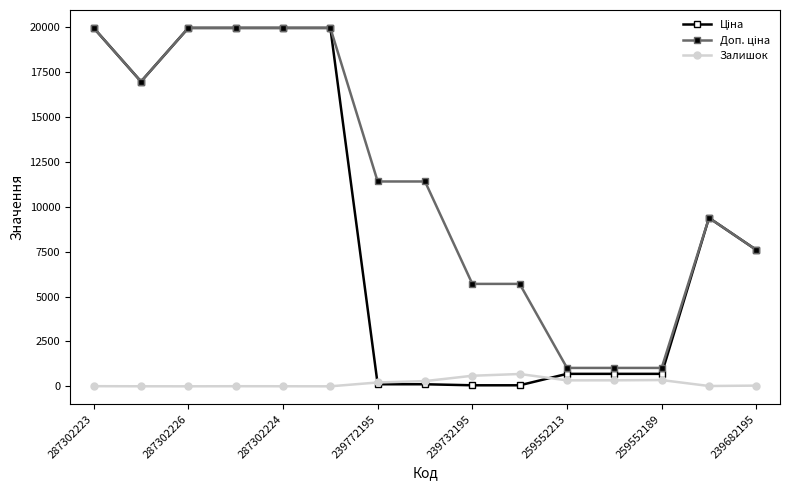

What is the greatest value displayed?

19964.2